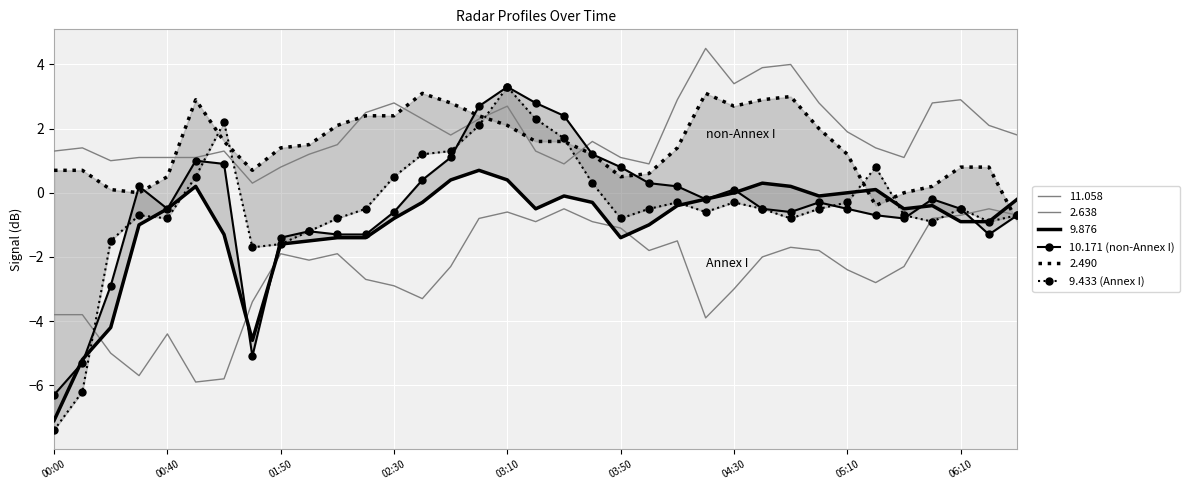

True or false: 10.171 (non-Annex I) and 9.433 (Annex I) cross at least once.

True